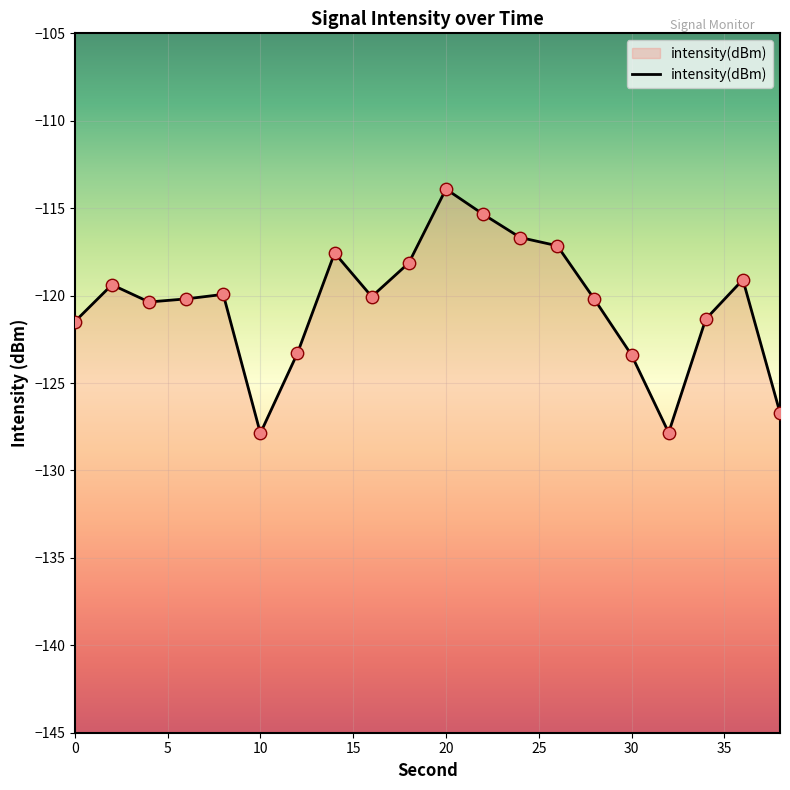

What is the change in value from 24 to 36?

-2.4